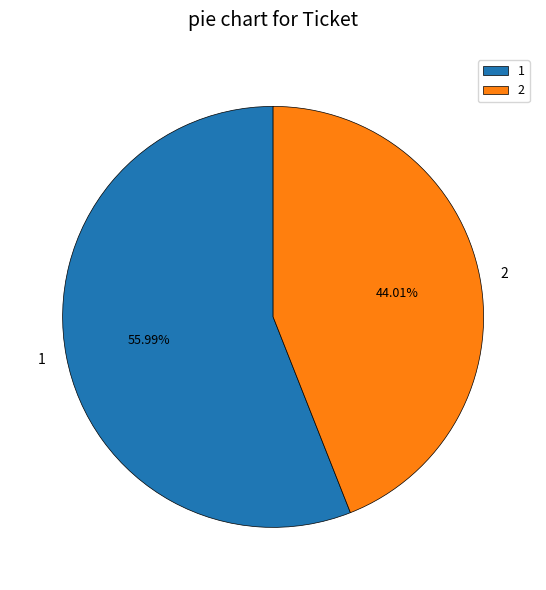

Count the number of slices in the pie.

2